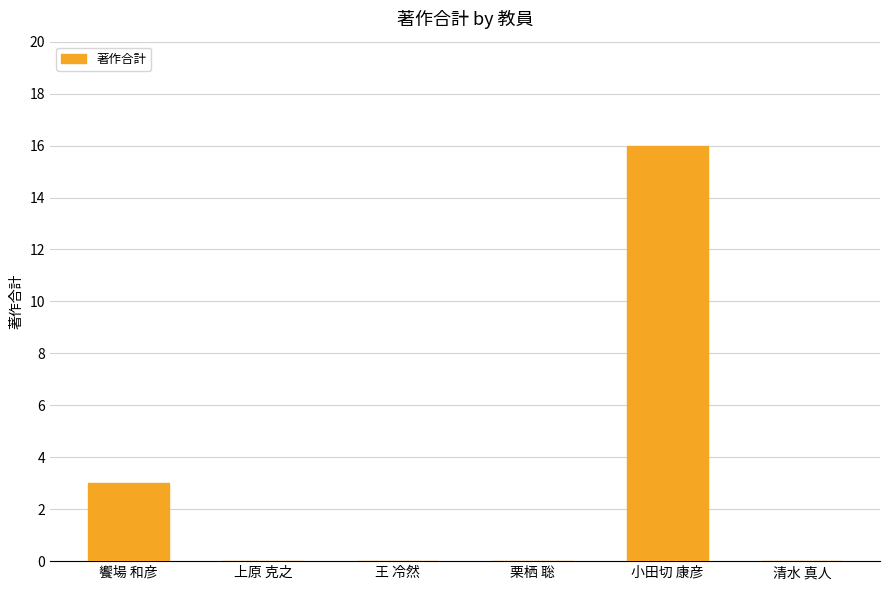

Count the number of categories in the chart.

6